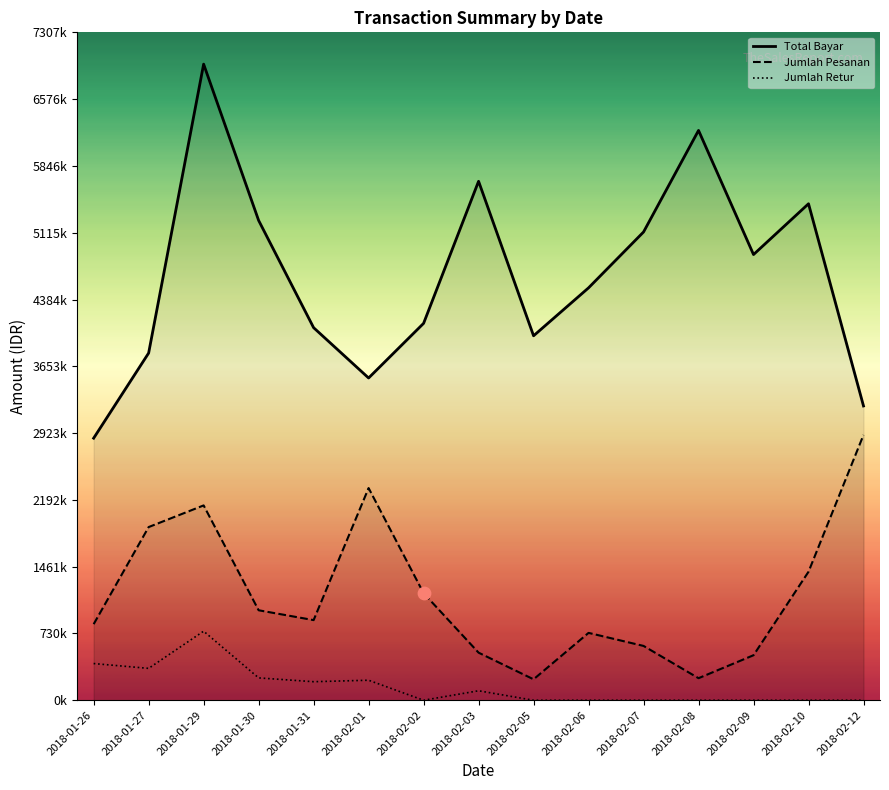

What is the total value across all series at 2018-01-27?

6042751